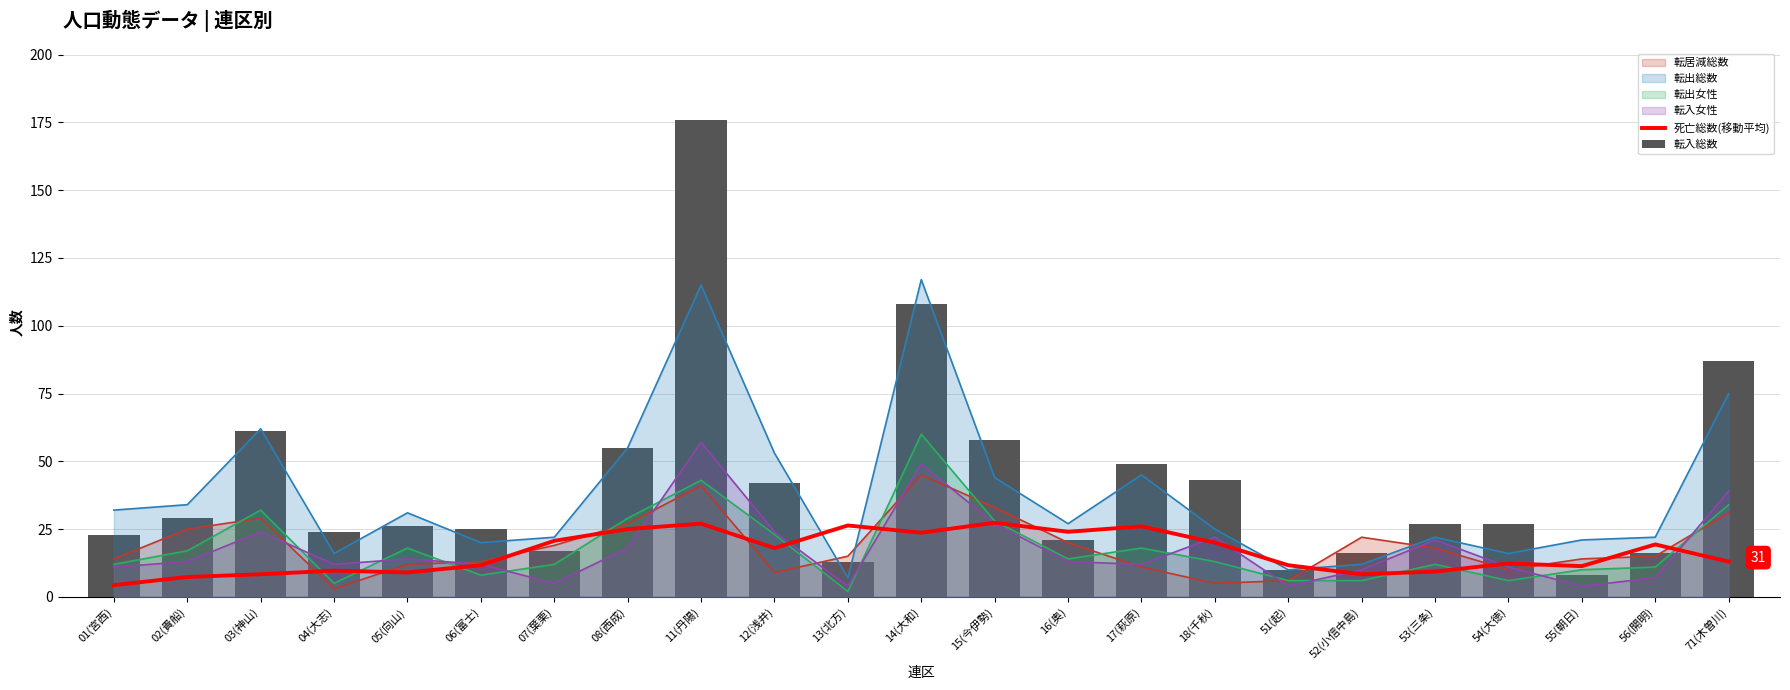

At which label does 転入総数 reach its peak?

11(丹陽)